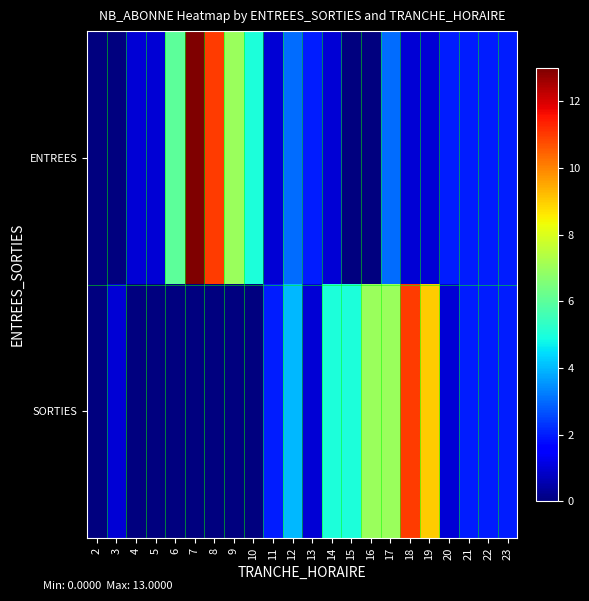

Rank the series by their maximum value, from highest to lowest.

ENTREES, SORTIES